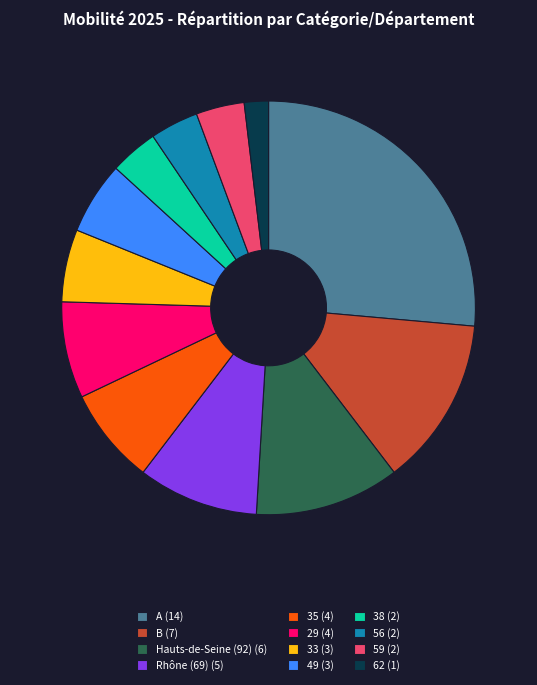

How many slices are in this pie chart?

12